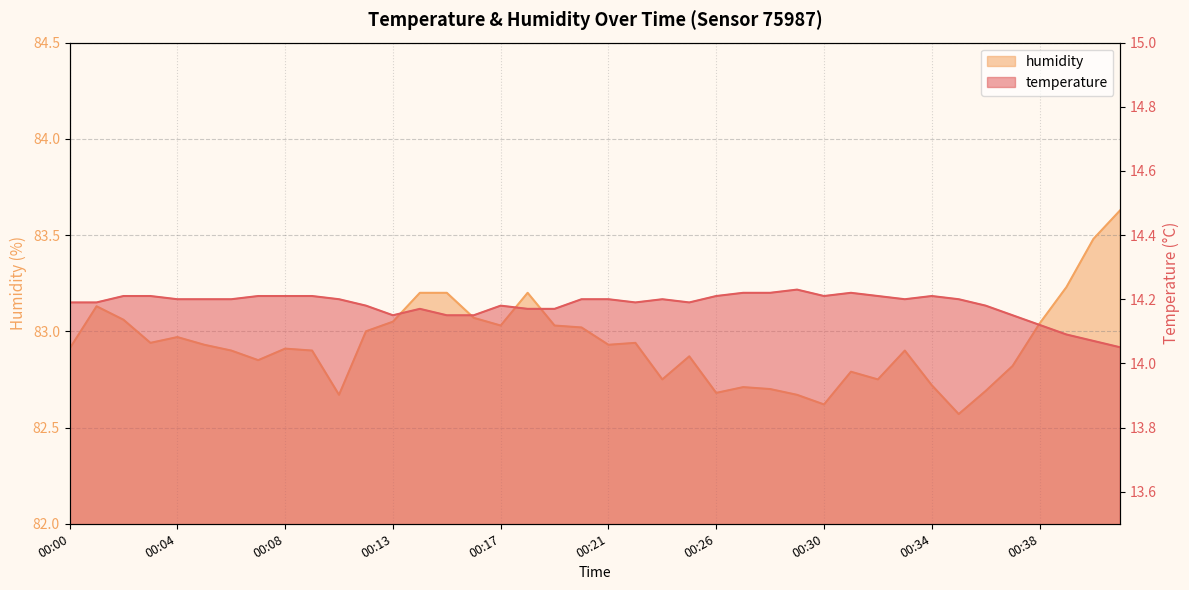

What is the total value across all series at 00:06?

97.1